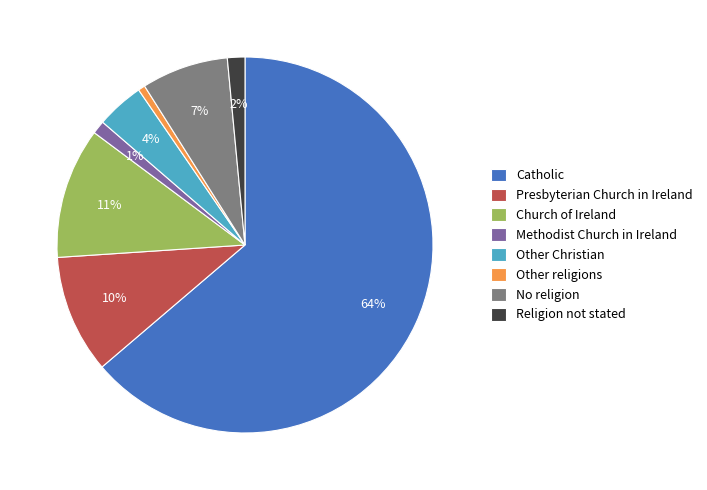

Count the number of slices in the pie.

8